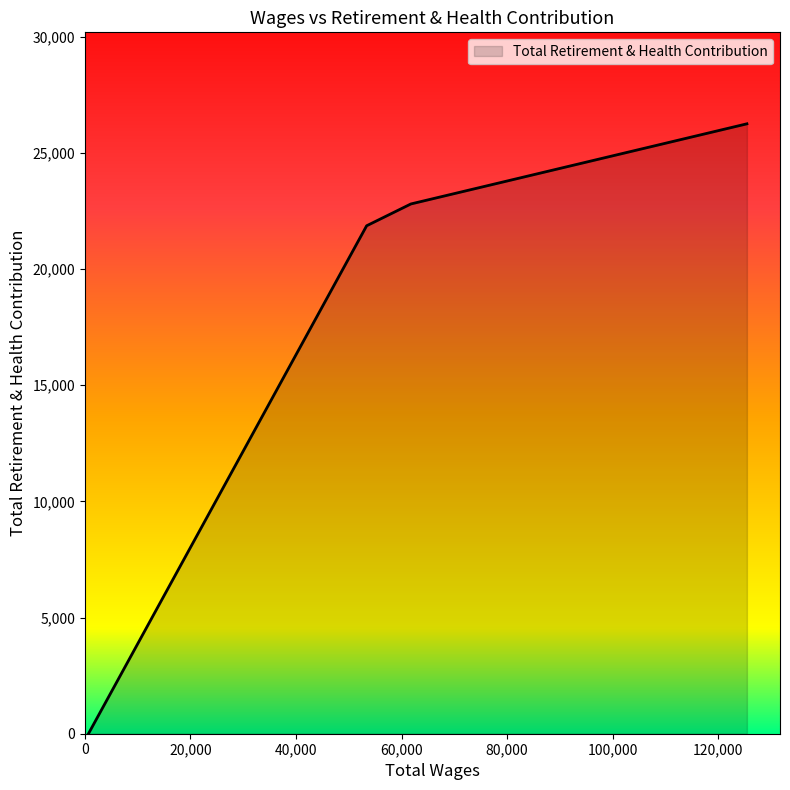

What is the sum of all values?

70916